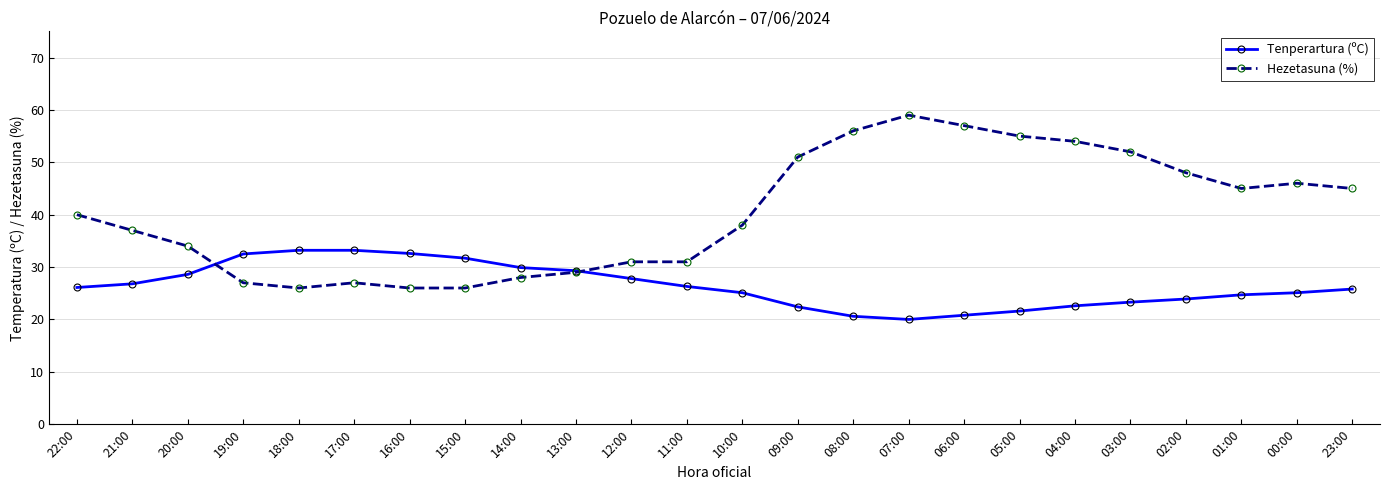

Rank the series by their average value, from highest to lowest.

Hezetasuna (%), Tenperartura (ºC)